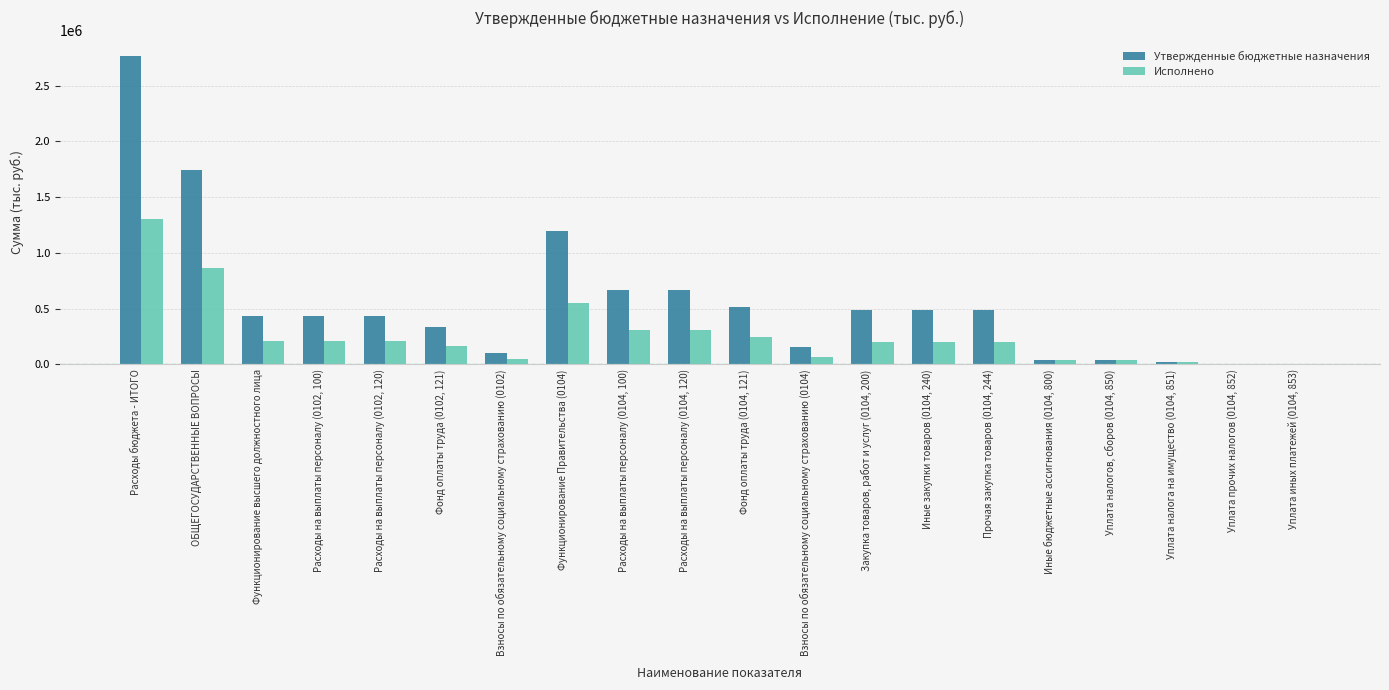

Which series changed the most between Расходы на выплаты персоналу (0102, 100) and Уплата налога на имущество (0104, 851)?

Утвержденные бюджетные назначения